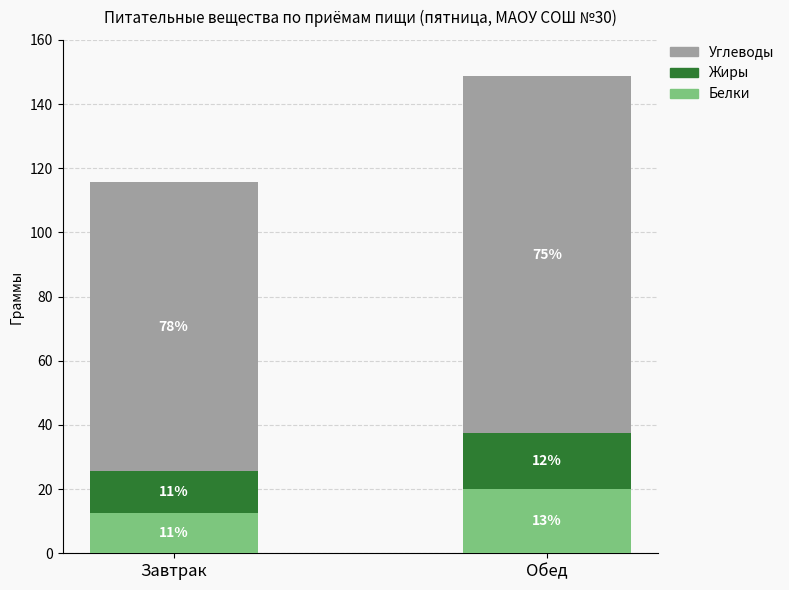

Which series changed the most between Завтрак and Обед?

Углеводы